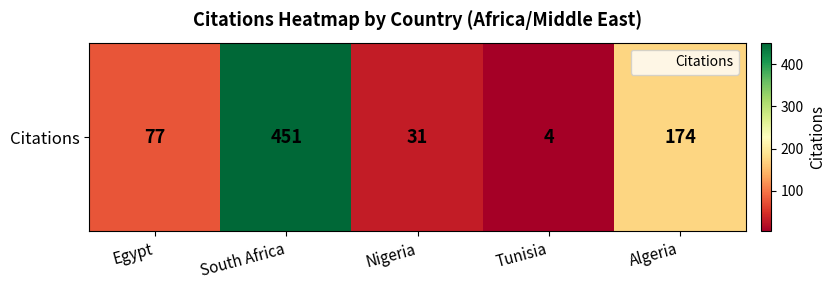

What is the greatest value displayed?

451